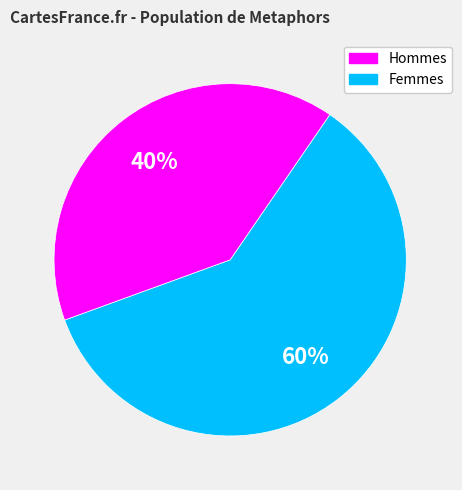

Does any single category account for the majority?

Yes